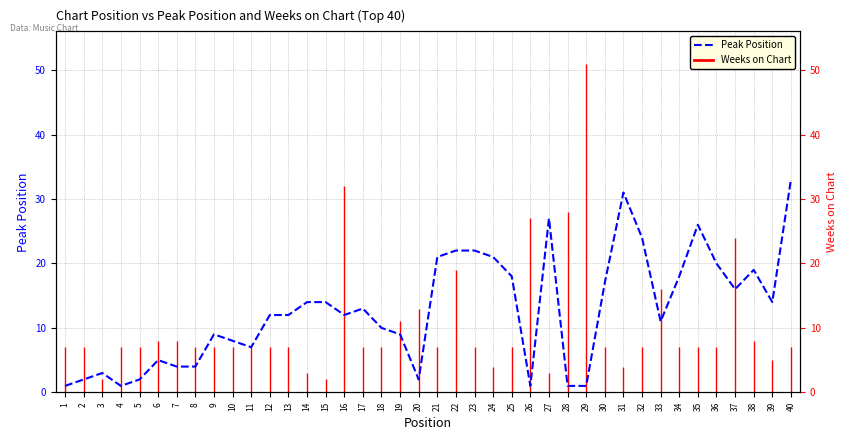

How many lines are shown in the chart?

1